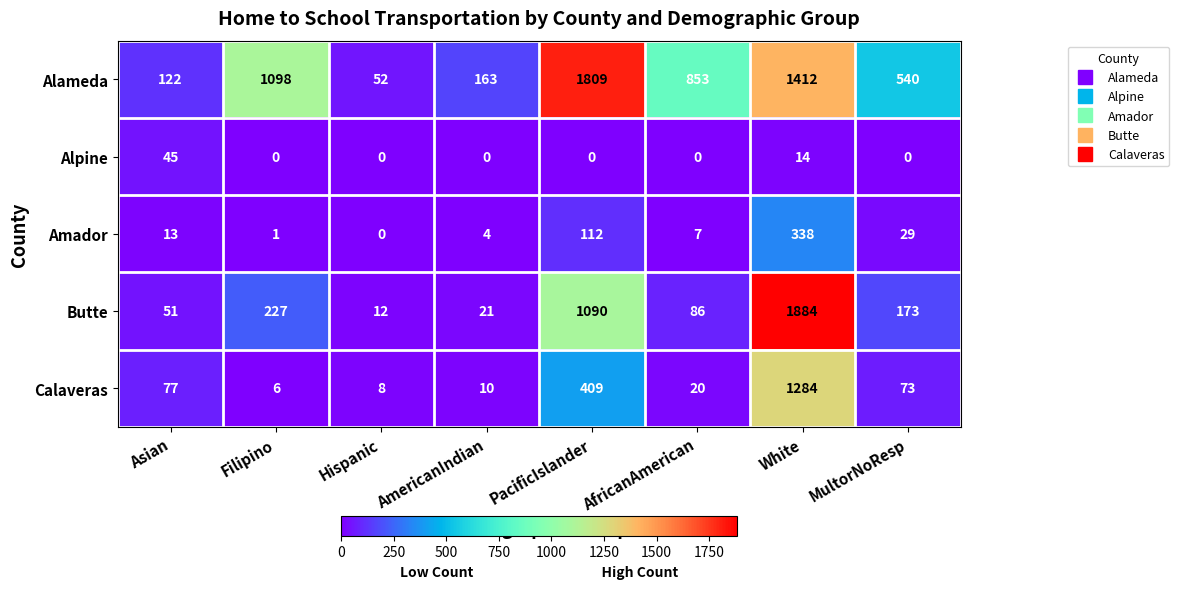

How many categories are shown in the chart?

8